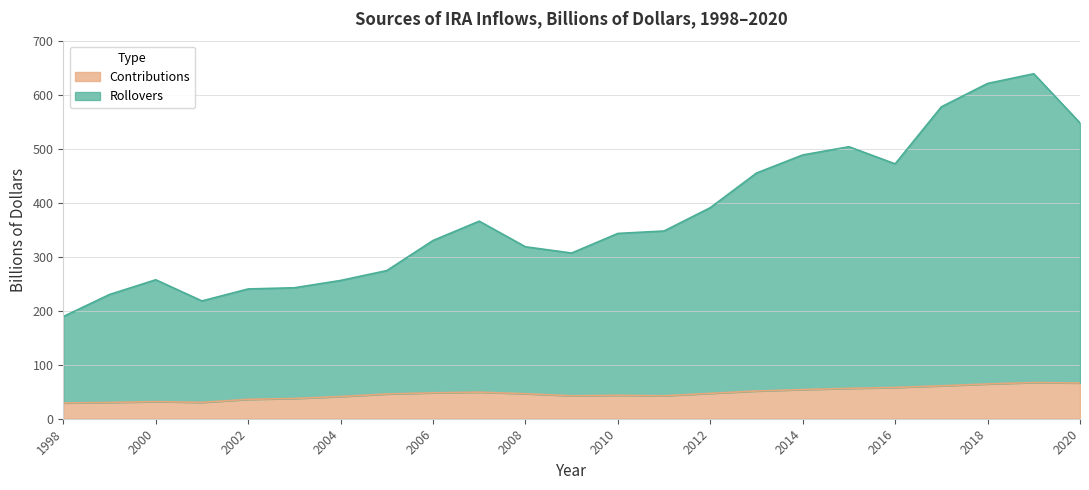

Does the chart display data point markers on the line(s)?

No